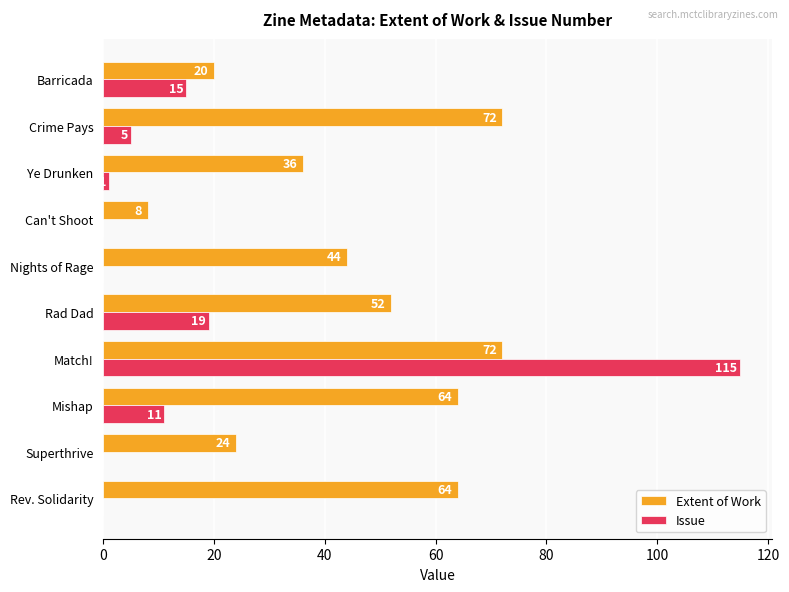

How many categories are shown in the chart?

10